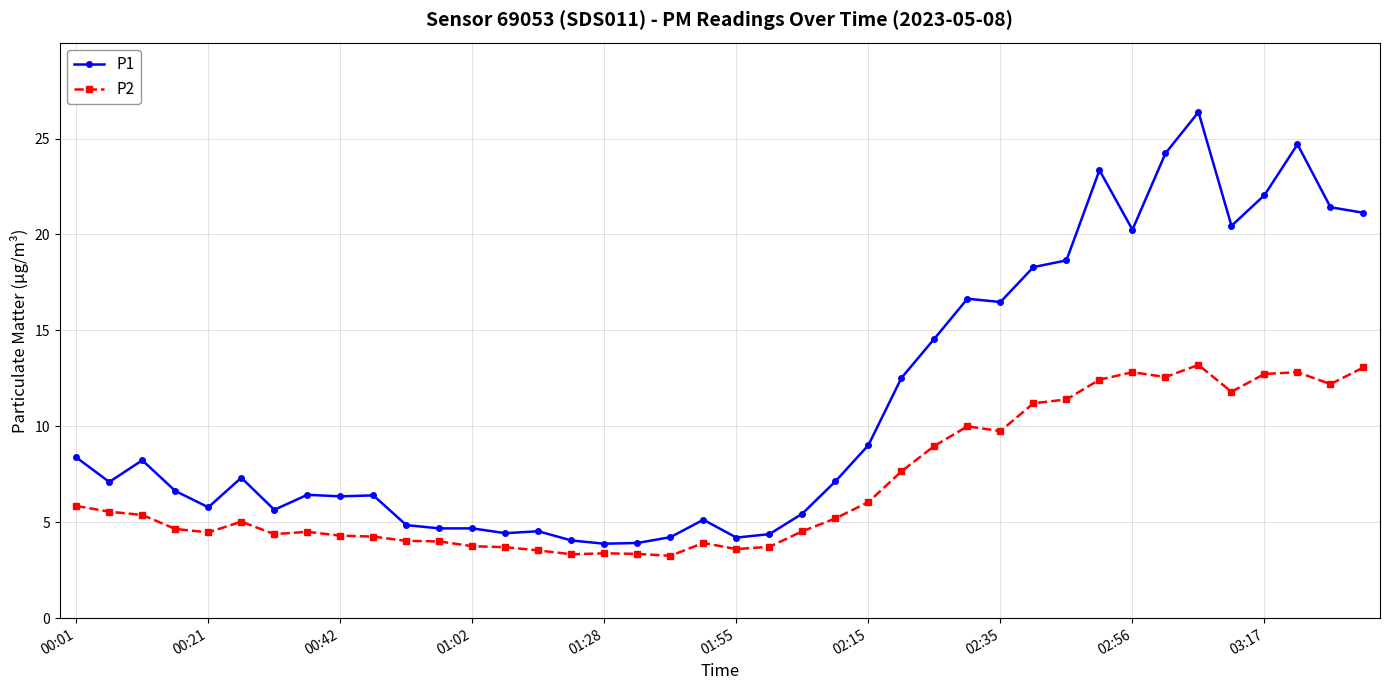

What is the average value of the P2 series?

7.0